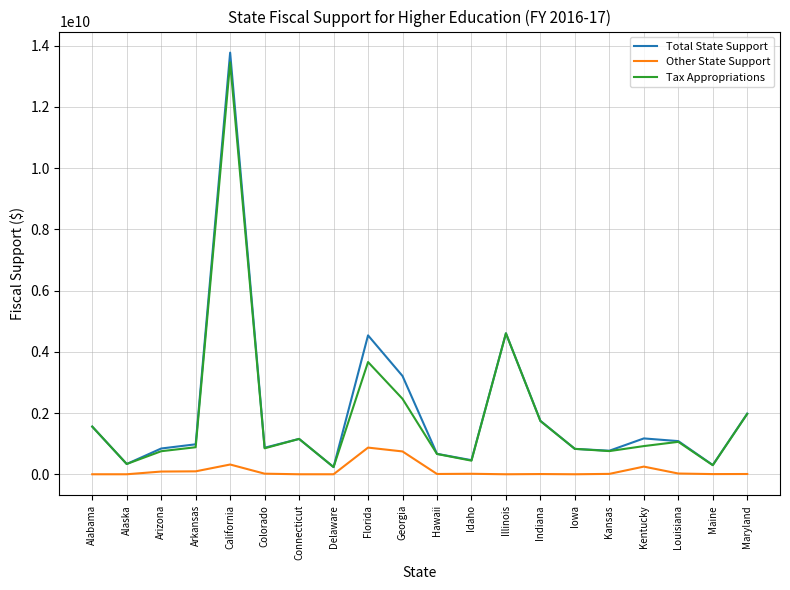

Which series changed the most between Georgia and Louisiana?

Total State Support